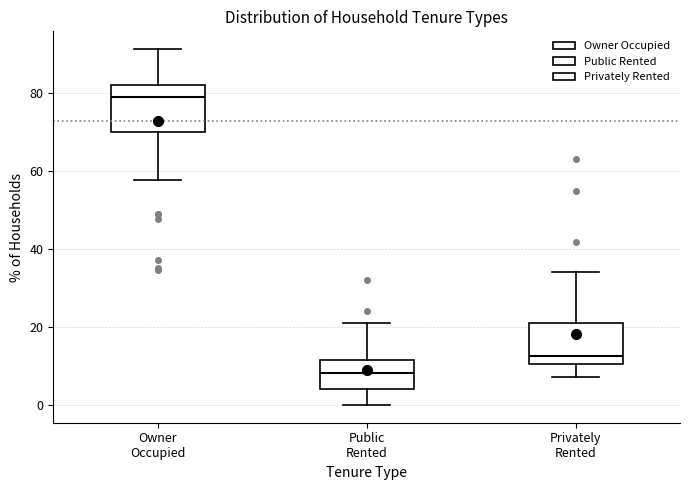

Which box has the lowest median line?

Public Rented